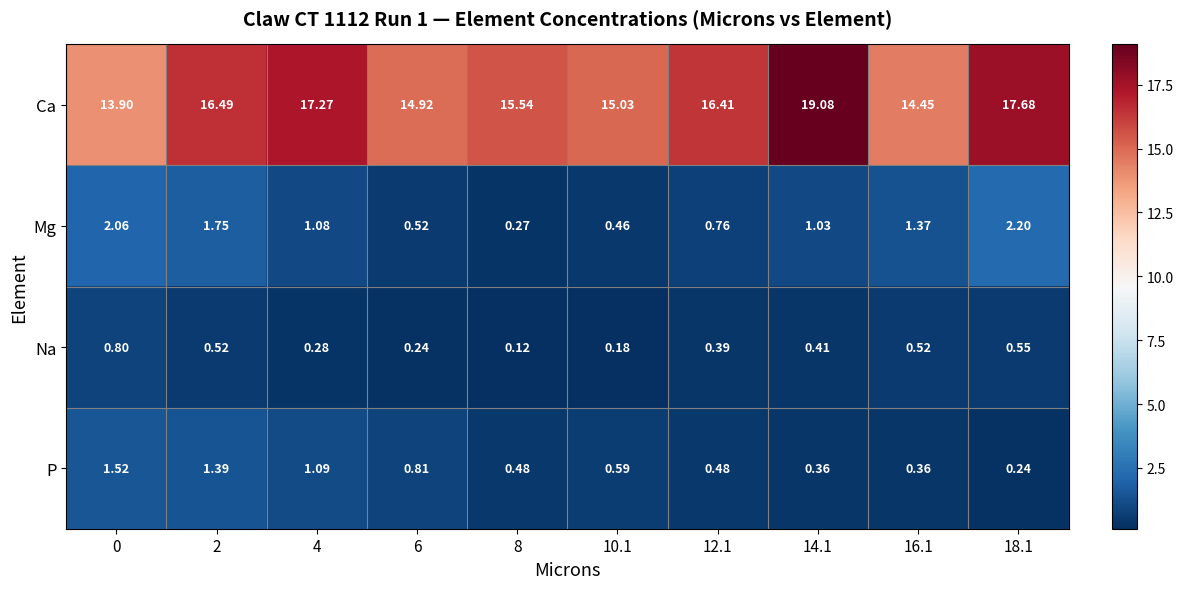

Which series changed the most between 10.1 and 16.1?

Mg